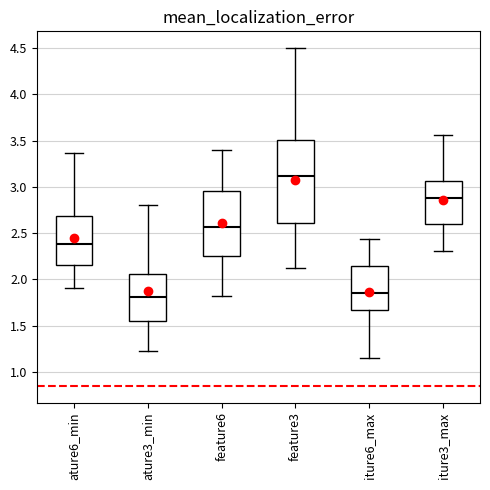

Where is the upper edge of the box for feature3 on the y-axis? The values are not printed on the chart, so give them approximately, as read against the axis.

3.50